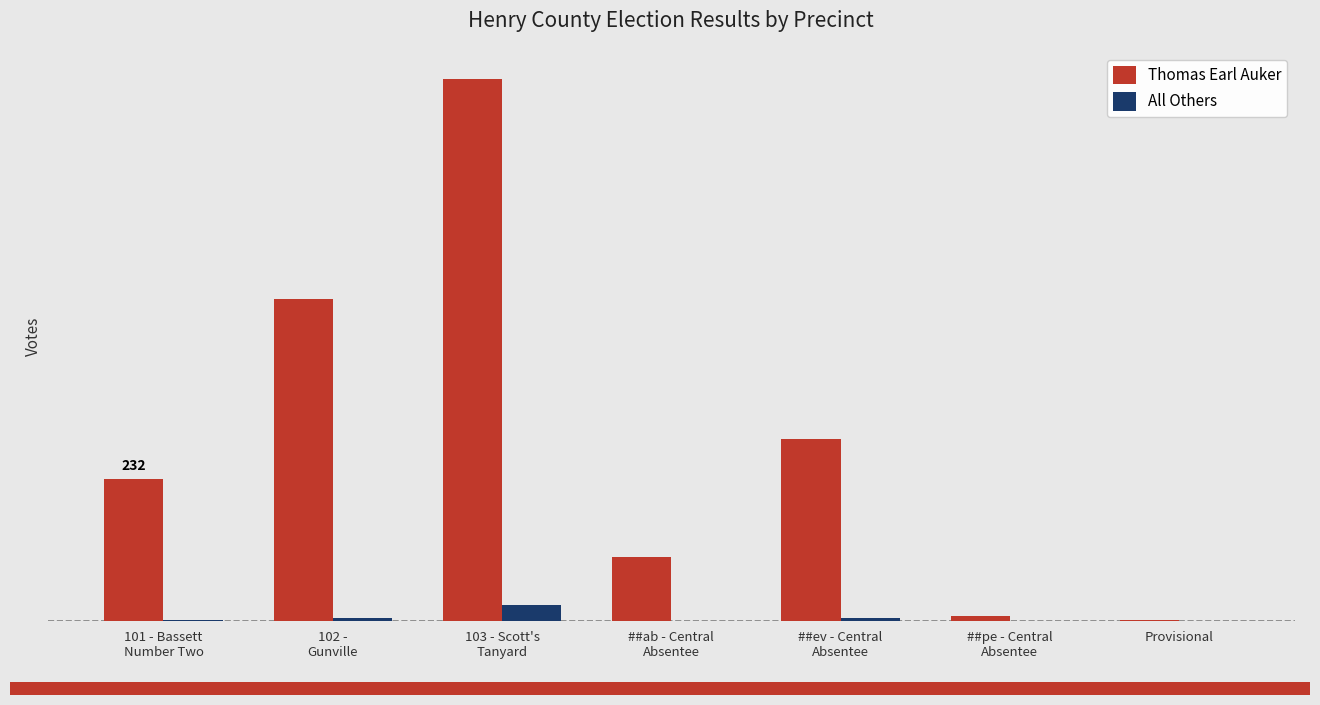

What are all the series names shown in the legend?

Thomas Earl Auker, All Others